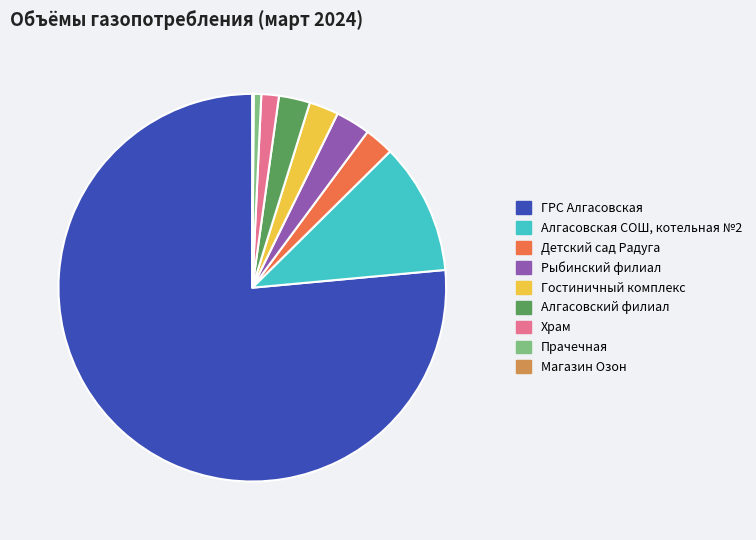

Which has a higher value, ГРС Алгасовская or Рыбинский филиал?

ГРС Алгасовская